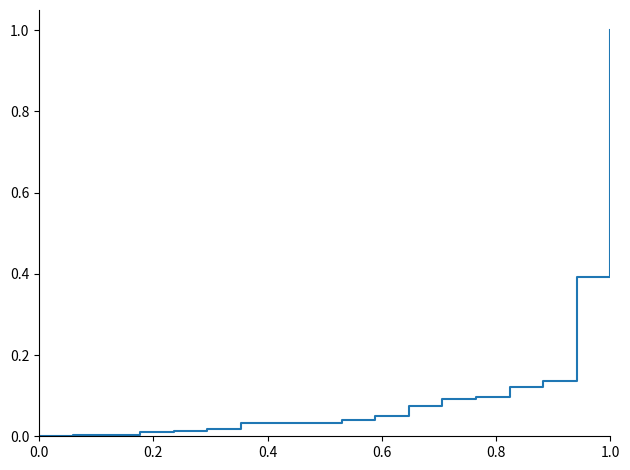

What is the difference between the maximum and minimum values?

1.0